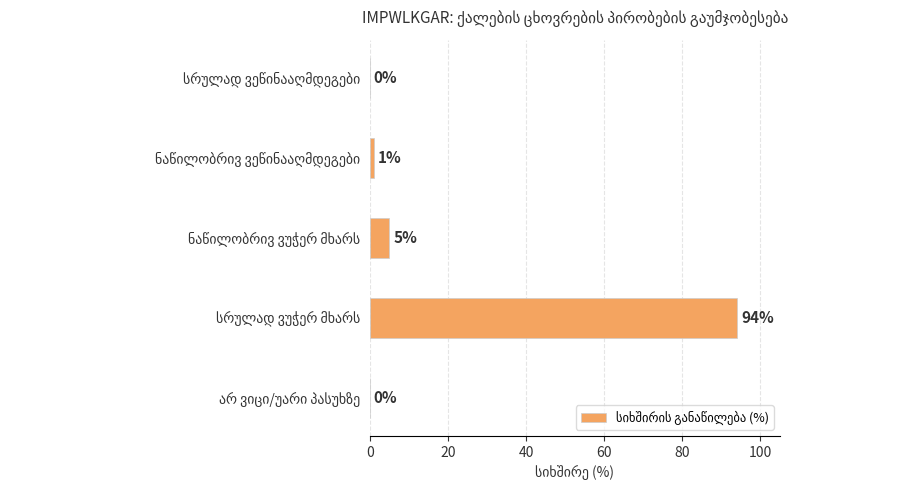

What is the sum of all values?

100